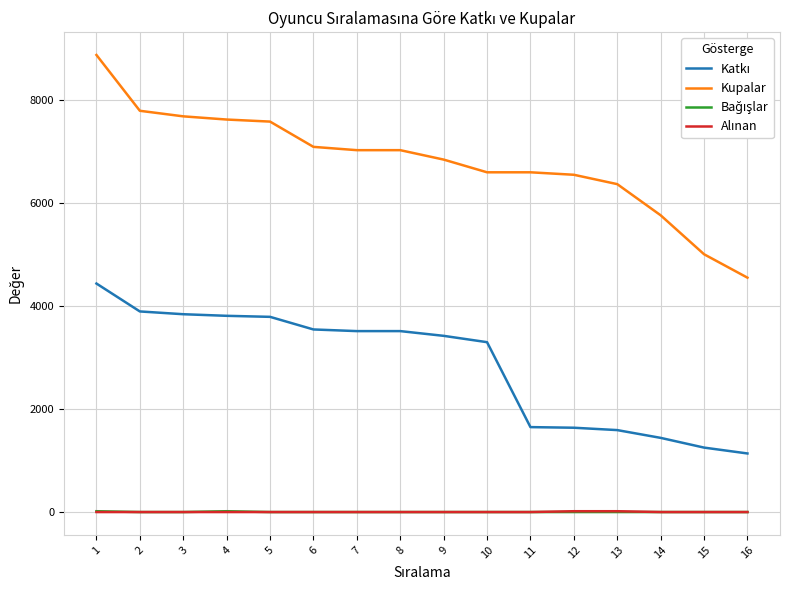

The value of Kupalar at 9 is 6847. True or false?

True